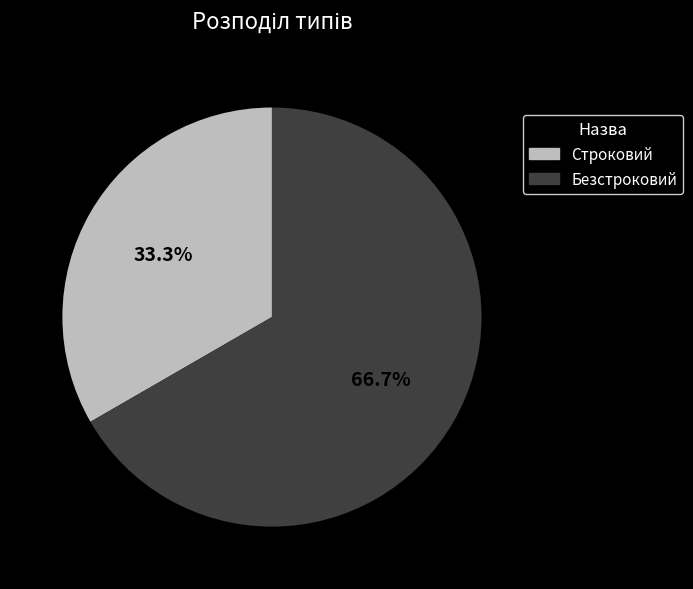

To the nearest percent, what portion does Строковий represent?

33%